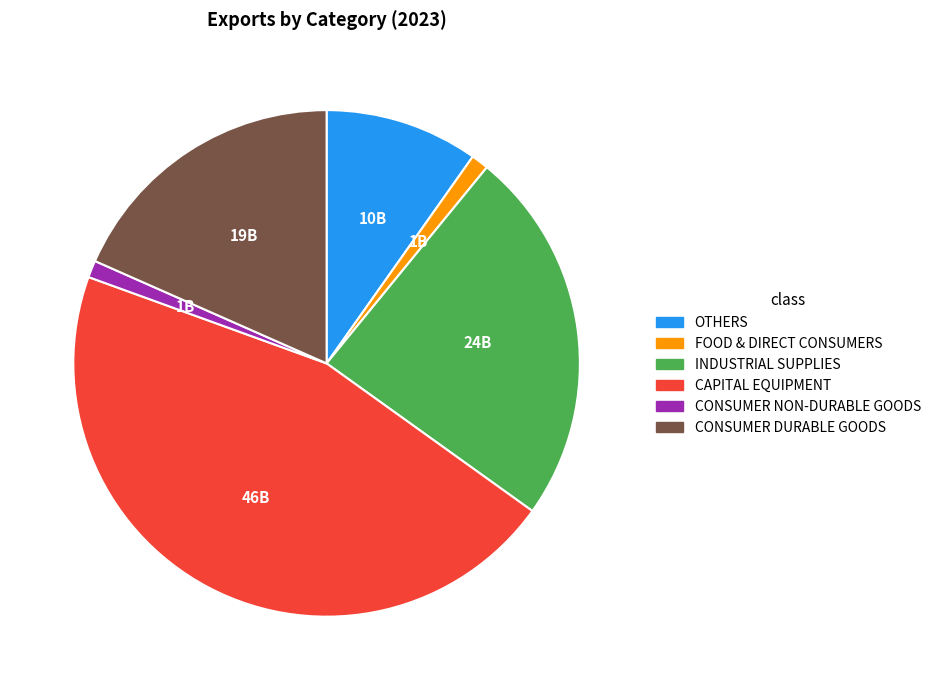

Is there any slice that represents more than half of the pie?

No